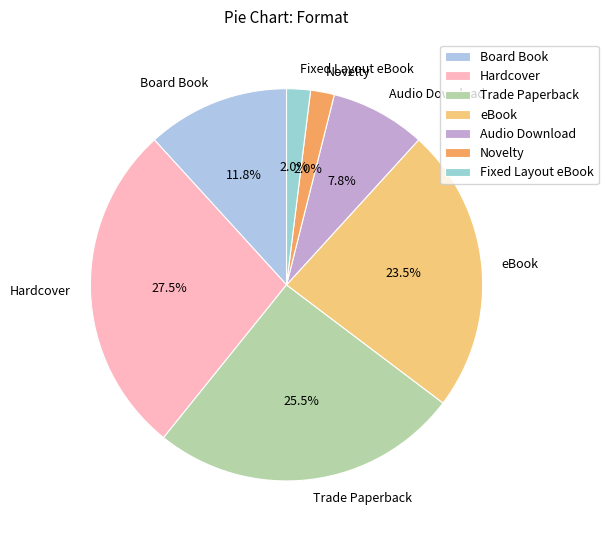

Which has a higher value, Board Book or eBook?

eBook